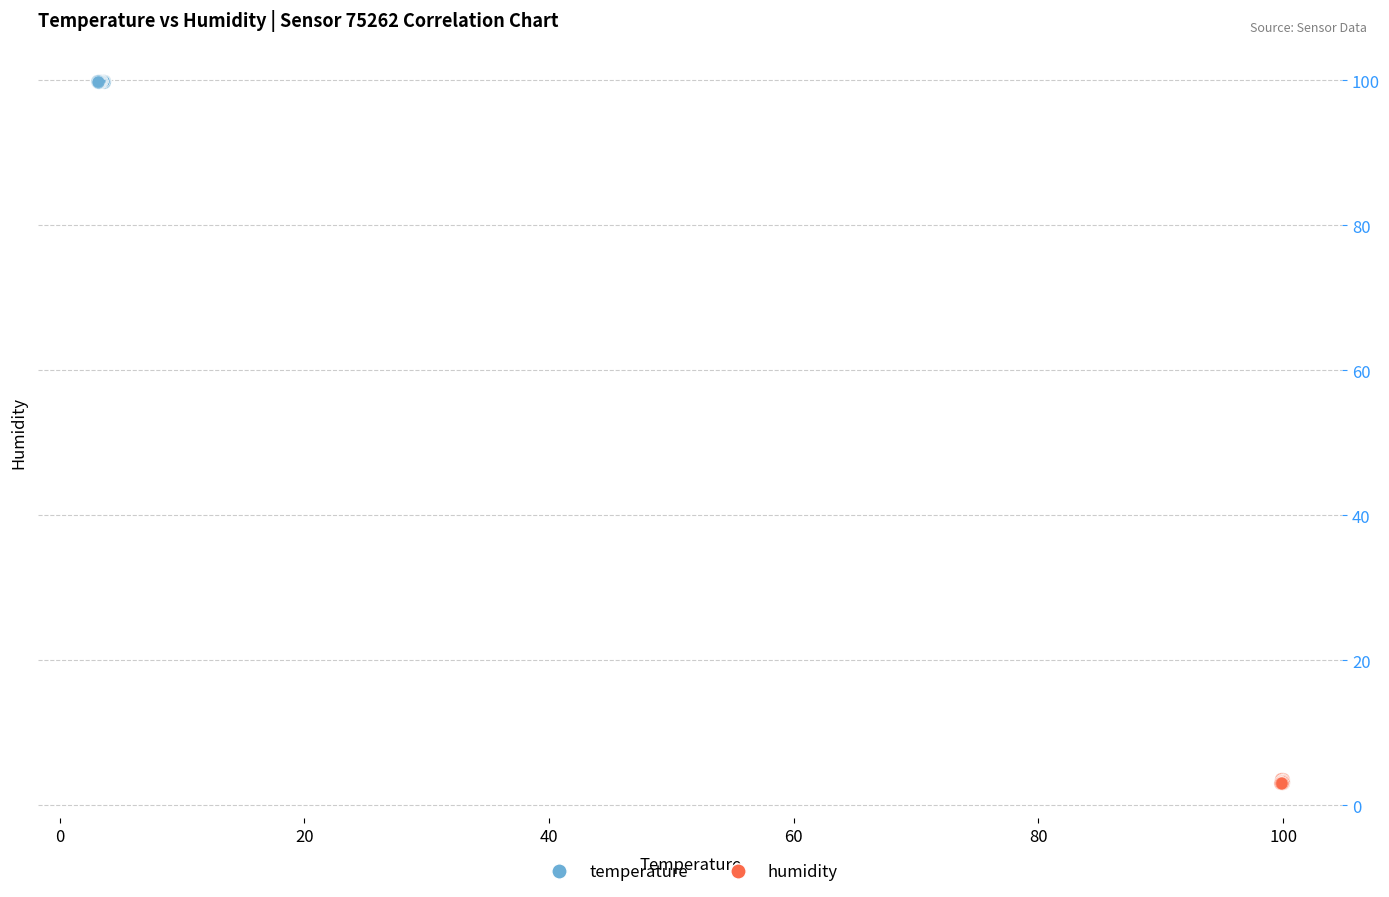

Which series contains the highest Y value?

temperature